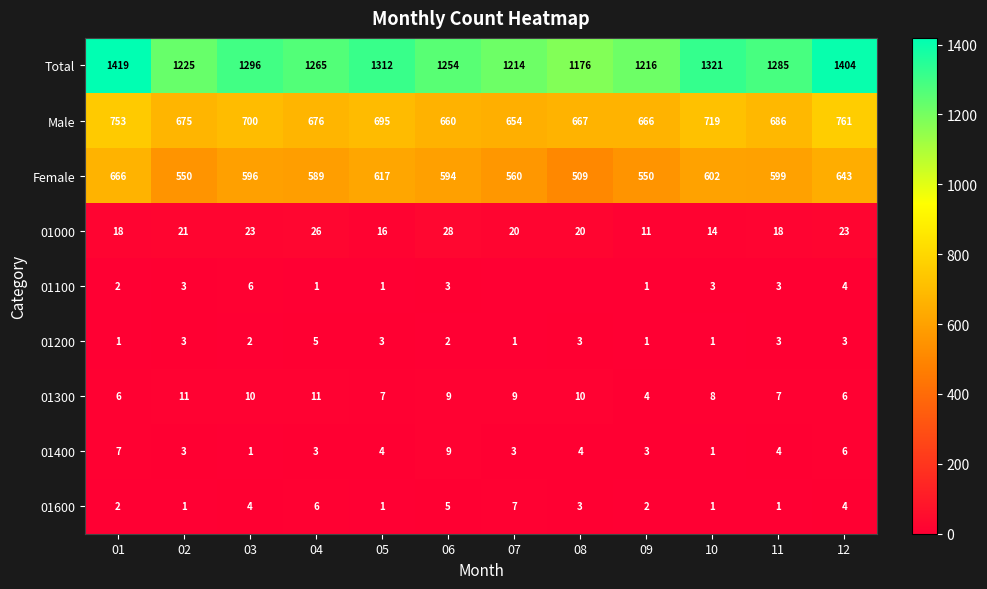

Which category has the highest value across all series?

01